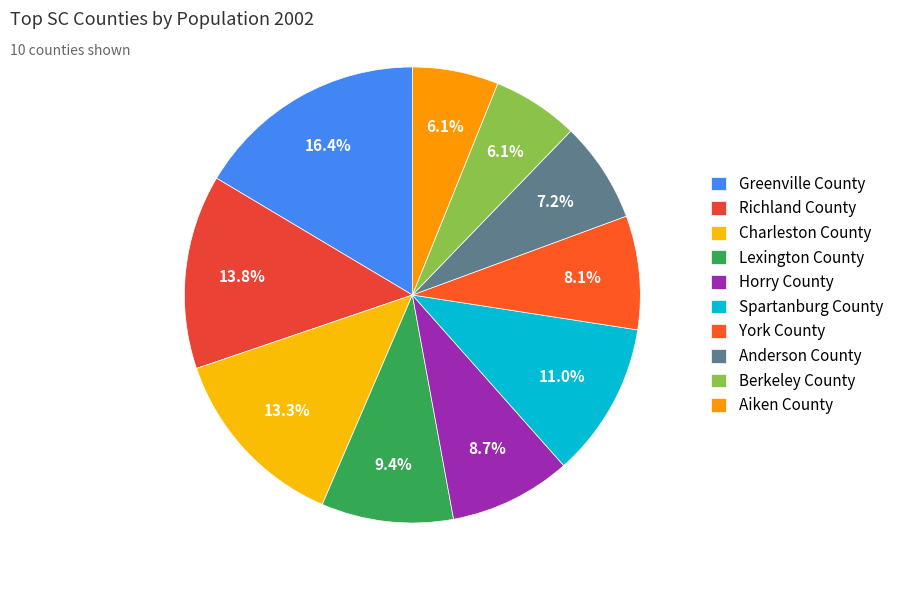

True or false: Charleston County accounts for 13% of the total.

True